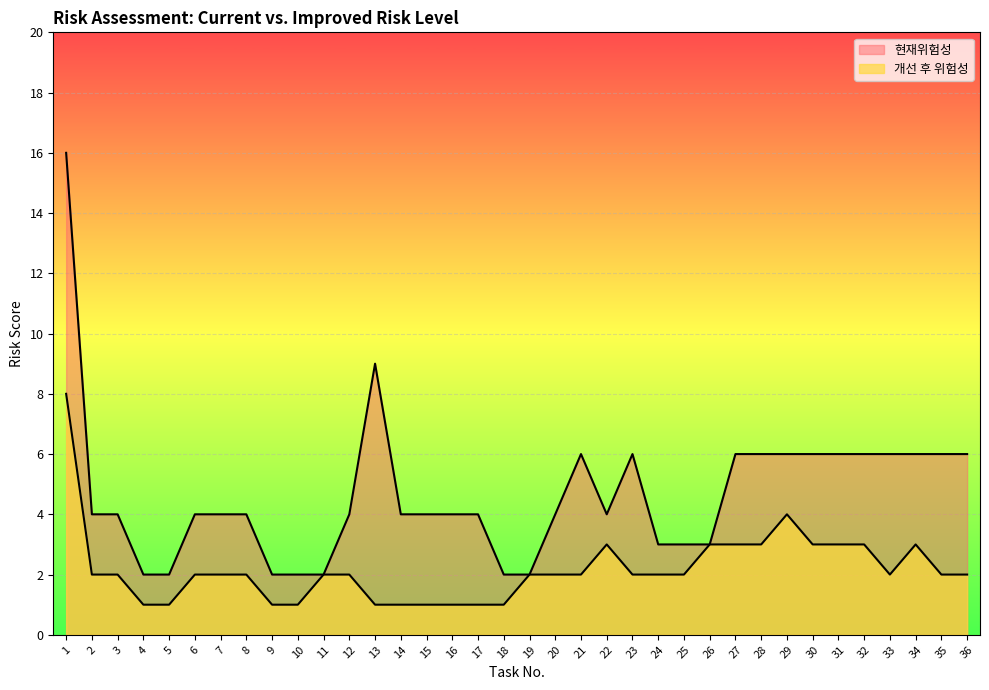

True or false: 개선 후 위험성 has more than 1 points higher than both neighbors.

True